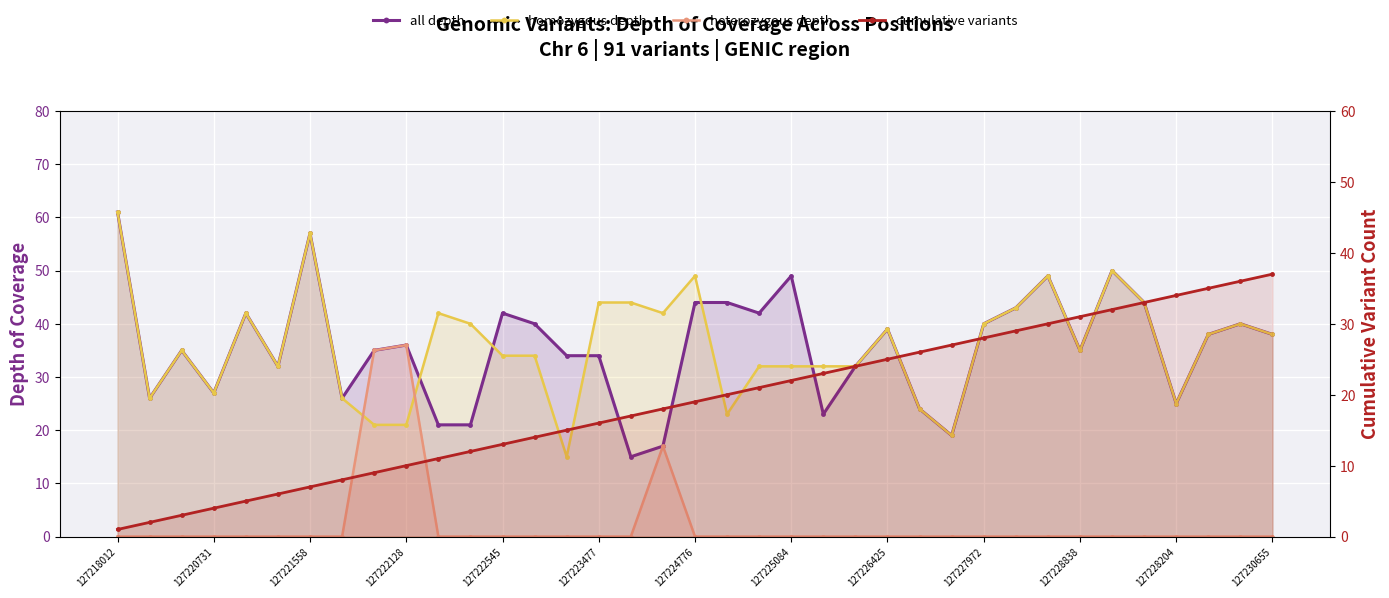

What is the highest value of the cumulative variants series?

37